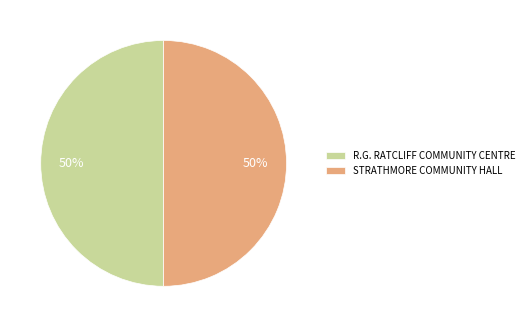

How many segments does this pie chart have?

2